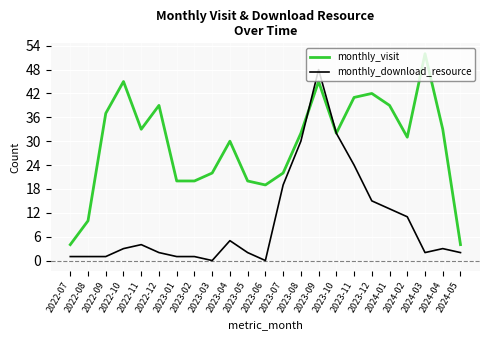

At 2023-02, list the series in order from smallest to largest.

monthly_download_resource, monthly_visit